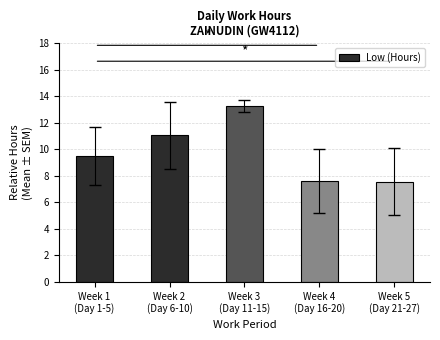

Reading left to right, transcribe all the data shown in this chart.

9.5	11.1	13.3	7.6	7.6